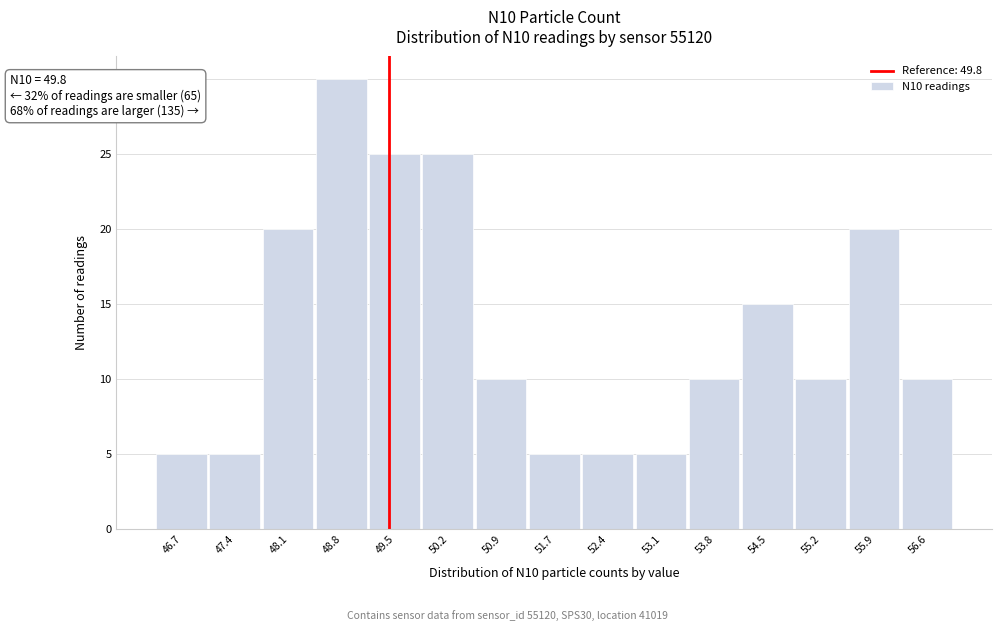

Reading left to right, list all the values displayed in this chart.

5	5	20	30	25	25	10	5	5	5	10	15	10	20	10